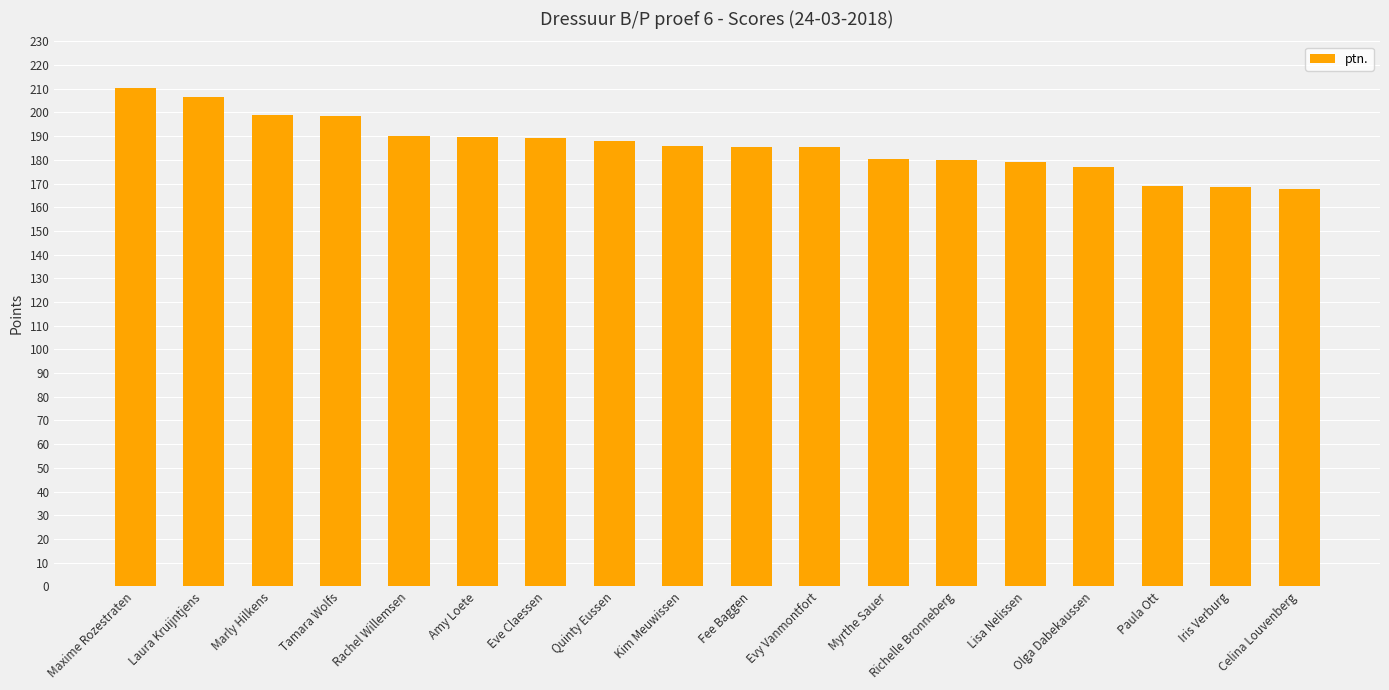

What is the sum of the values at Laura Kruijntjens and Olga Dabekaussen?

383.5